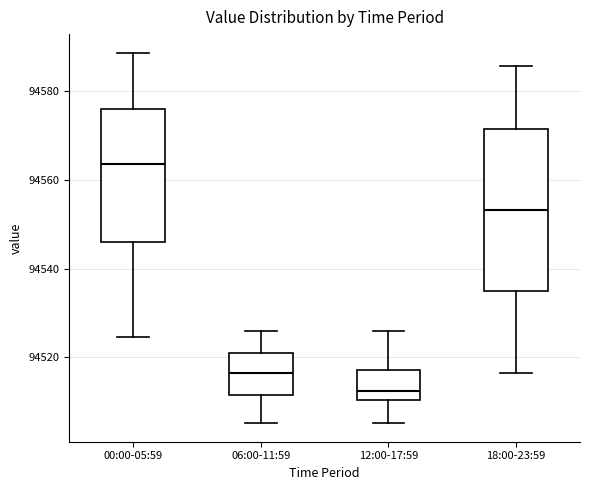

Reading left to right, transcribe this box plot: for each box, give where its median line is, the range the box spans, and where its two whiskers end, as read against the y-axis. The values are not printed on the chart, so give them approximately, as read against the axis.

00:00-05:59: median 94564, box 94546 to 94576, whiskers 94524 to 94588
06:00-11:59: median 94516, box 94512 to 94522, whiskers 94506 to 94526
12:00-17:59: median 94512, box 94510 to 94518, whiskers 94506 to 94526
18:00-23:59: median 94554, box 94536 to 94572, whiskers 94516 to 94586